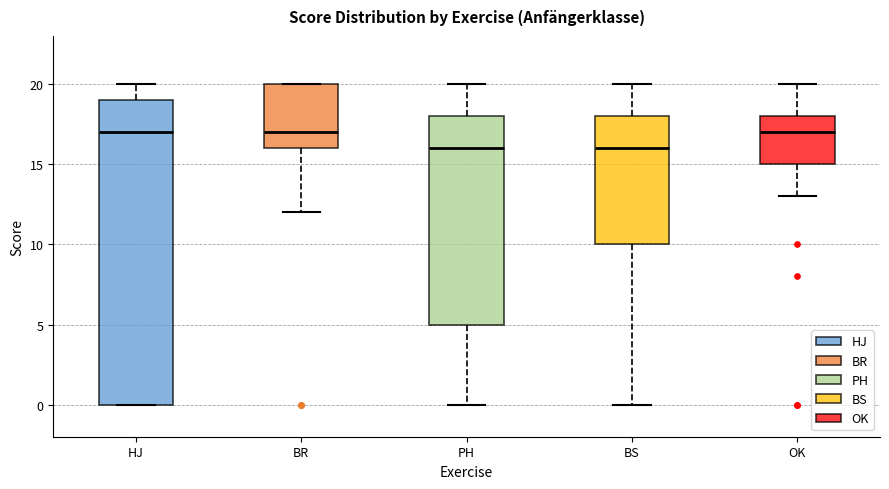

Reading left to right, read every box against the y-axis: the position of its median line, the range the box covers, and the ends of its whiskers. The values are not printed on the chart, so give them approximately, as read against the axis.

HJ: median 17, box 0 to 19, whiskers 0 to 20
BR: median 17, box 16 to 20, whiskers 12 to 20
PH: median 16, box 5 to 18, whiskers 0 to 20
BS: median 16, box 10 to 18, whiskers 0 to 20
OK: median 17, box 15 to 18, whiskers 13 to 20